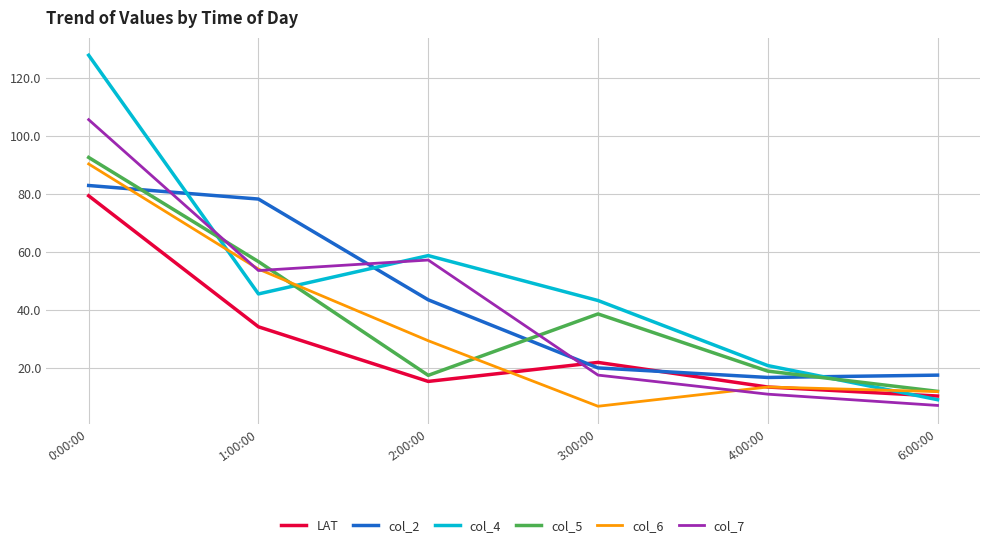

True or false: LAT has a value of 21.7 at 4:00:00.

False